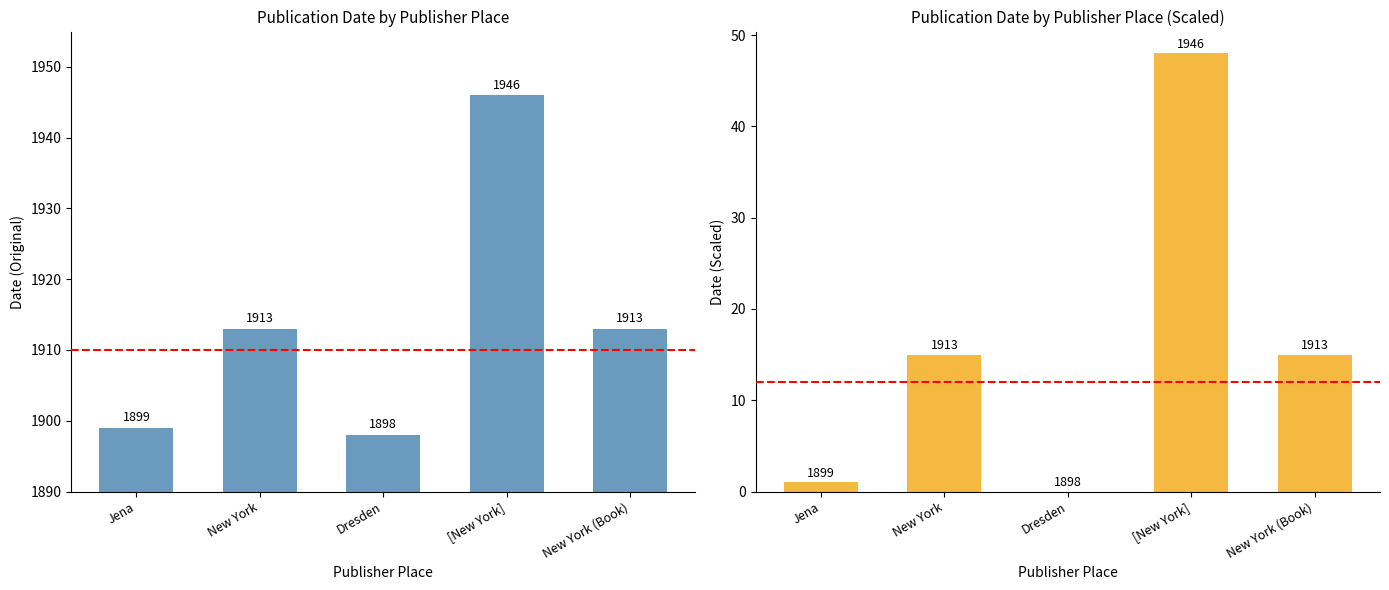

The Date series shows 491 at New York. True or false?

False